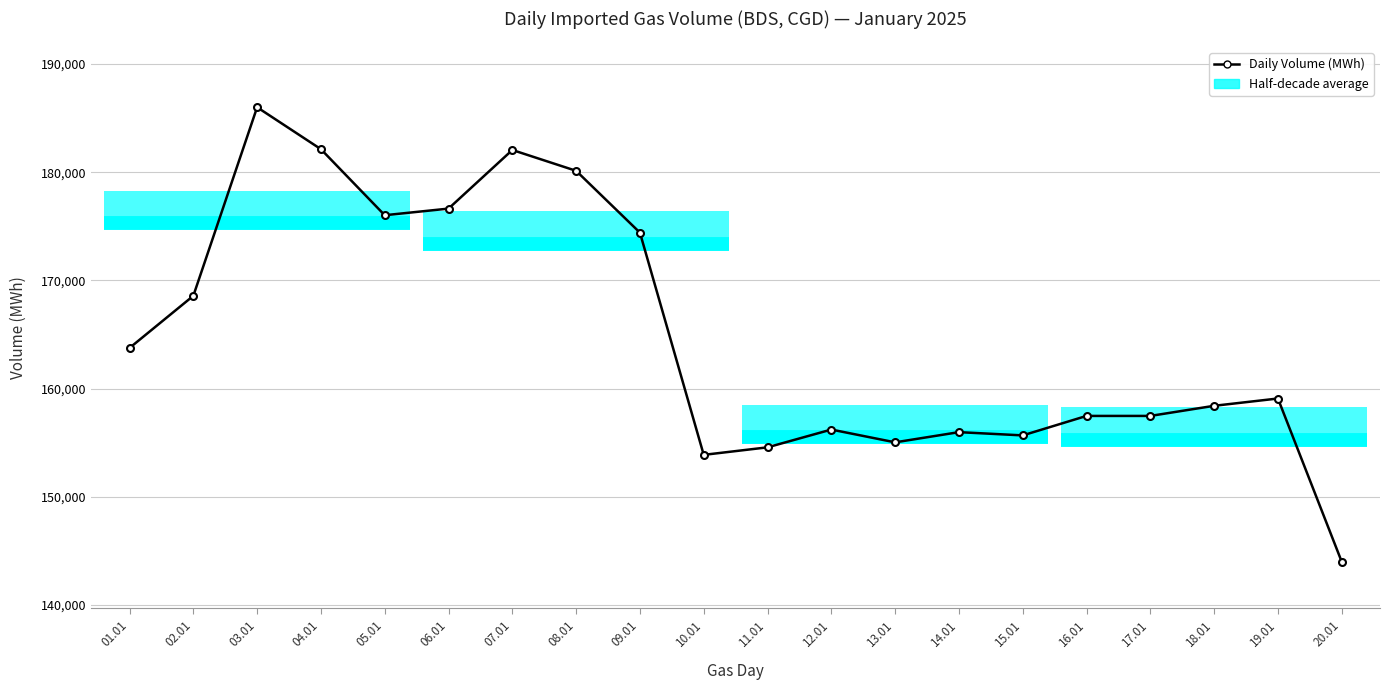

Rank the categories by value from lowest to highest.

20.01, 10.01, 11.01, 13.01, 15.01, 14.01, 12.01, 16.01, 17.01, 18.01, 19.01, 01.01, 02.01, 09.01, 05.01, 06.01, 08.01, 07.01, 04.01, 03.01